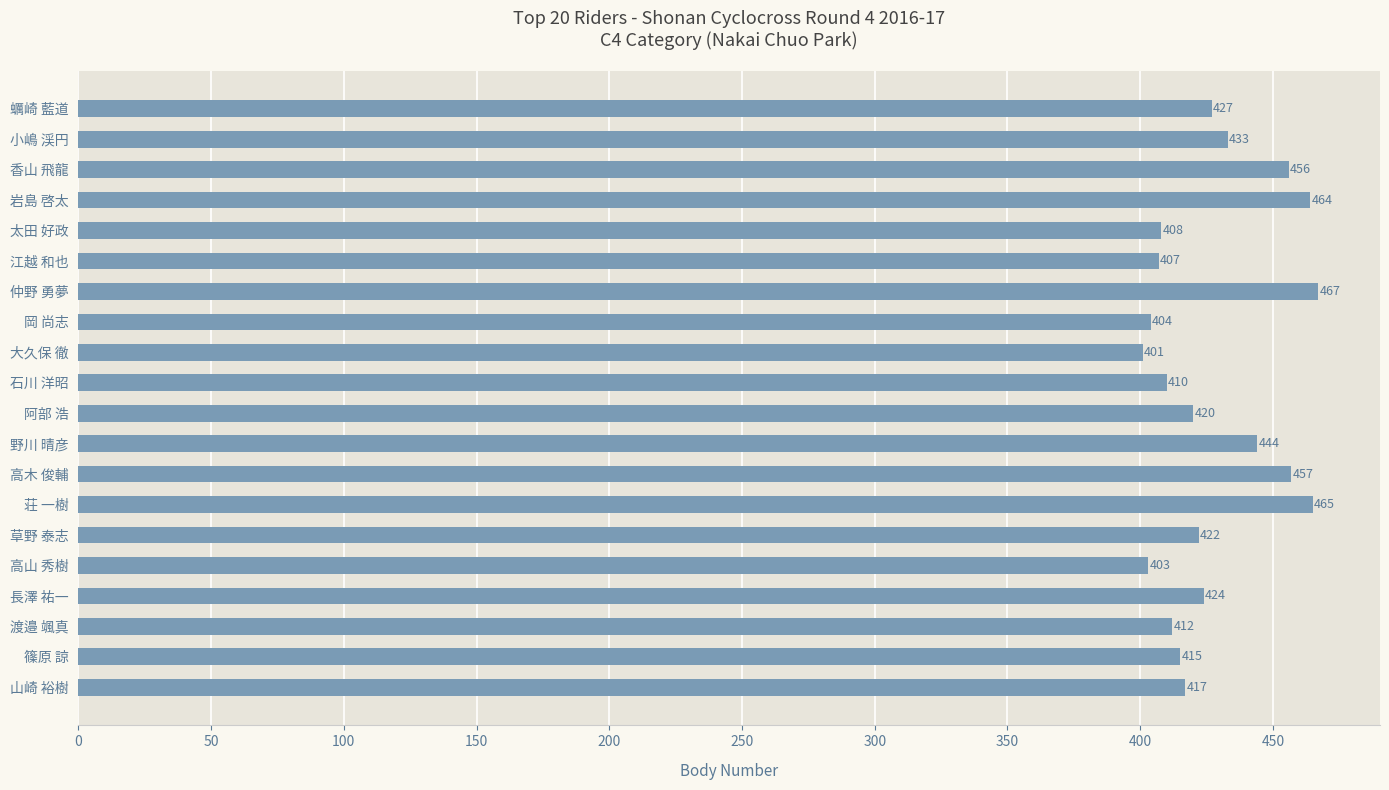

Reading bottom to top, what are all the values shown in this chart?

山崎 裕樹=417	篠原 諒=415	渡邉 颯真=412	長澤 祐一=424	高山 秀樹=403	草野 泰志=422	荘 一樹=465	高木 俊輔=457	野川 晴彦=444	阿部 浩=420	石川 洋昭=410	大久保 徹=401	岡 尚志=404	仲野 勇夢=467	江越 和也=407	太田 好政=408	岩島 啓太=464	香山 飛龍=456	小嶋 渓円=433	蠣崎 藍道=427